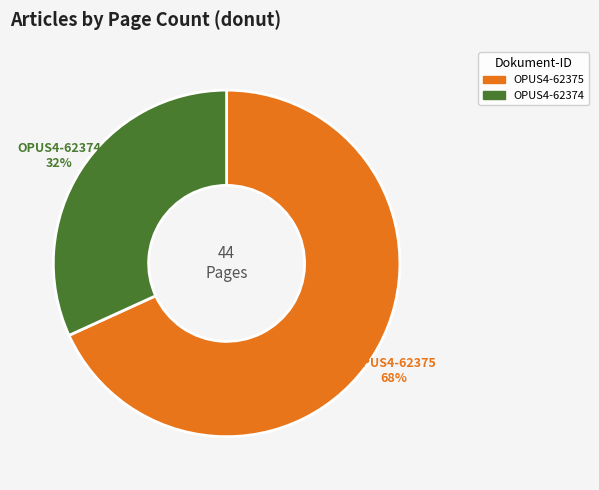

Rank the categories by value from lowest to highest.

OPUS4-62374, OPUS4-62375